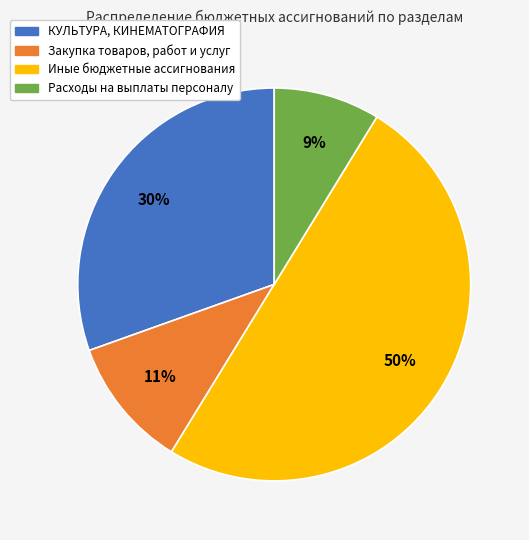

To the nearest percent, what is the combined percentage of Иные бюджетные ассигнования and Закупка товаров, работ и услуг?

61%